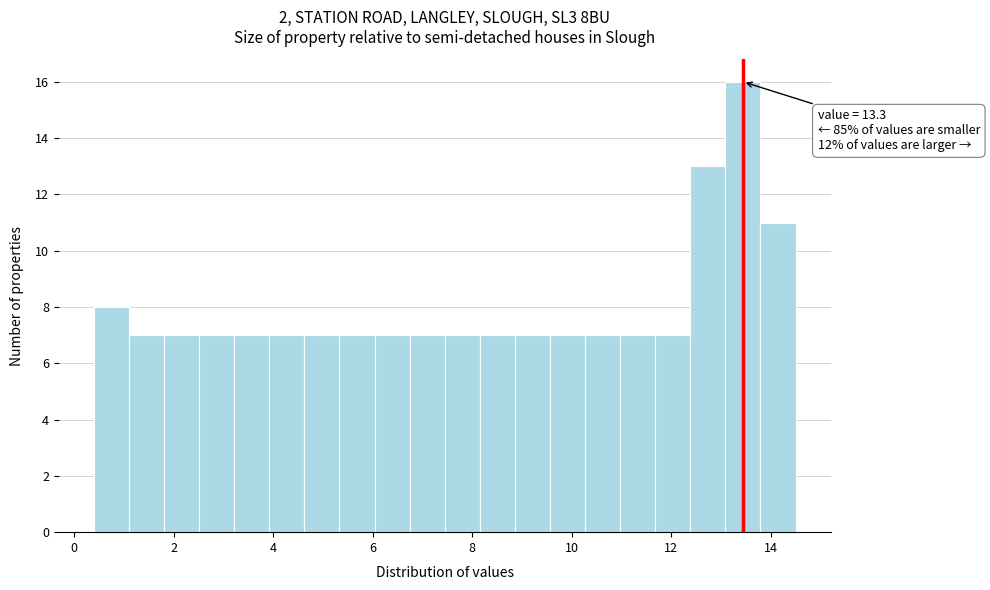

Read against the x-axis, roughly where is the centre of the tallest bar?

13.4